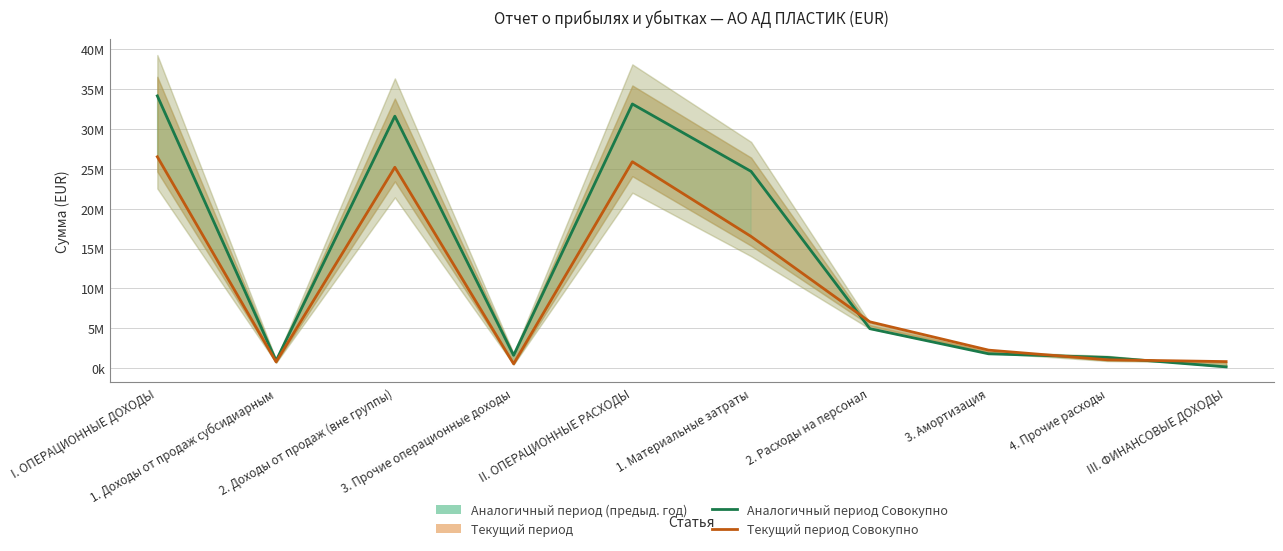

Rank the series at 2. Доходы от продаж (вне группы) from lowest to highest value.

Текущий период, Аналогичный период (предыд. год)